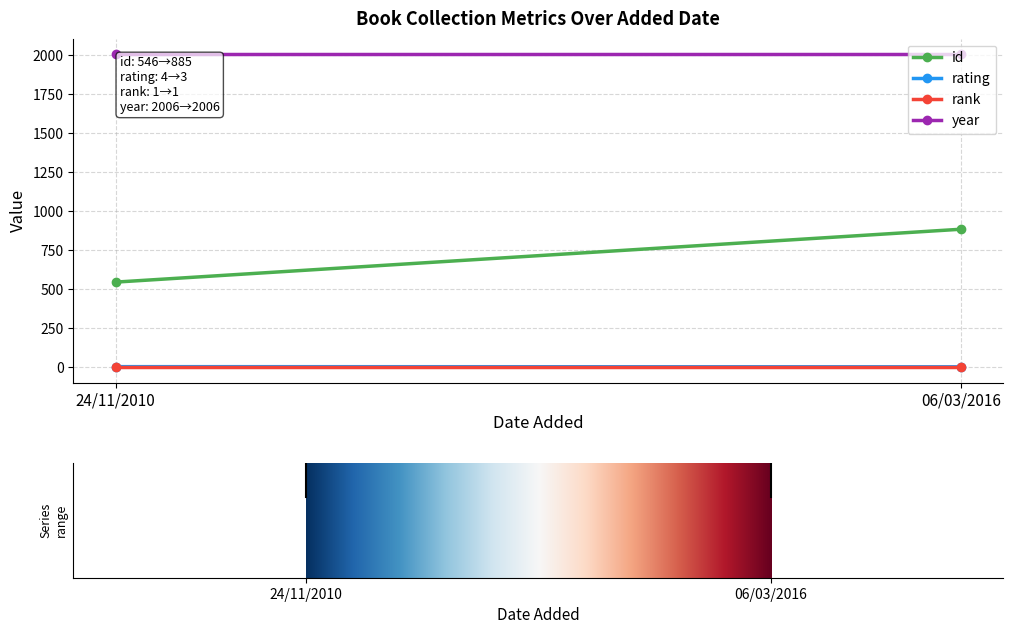

Rank the series by their maximum value, from highest to lowest.

year, id, rating, rank